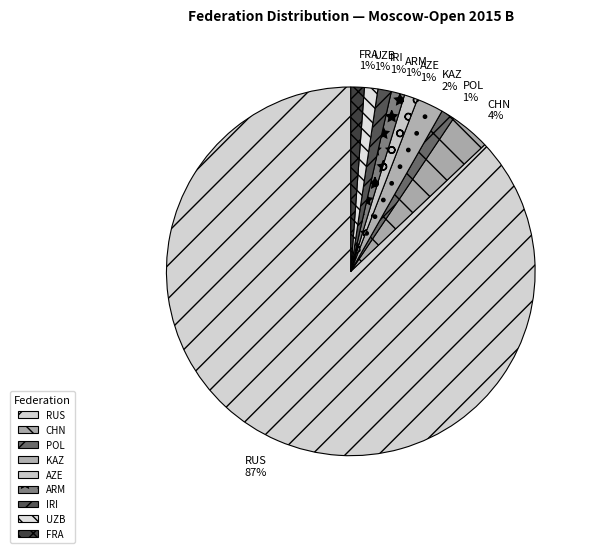

What is the largest slice in the pie chart?

RUS